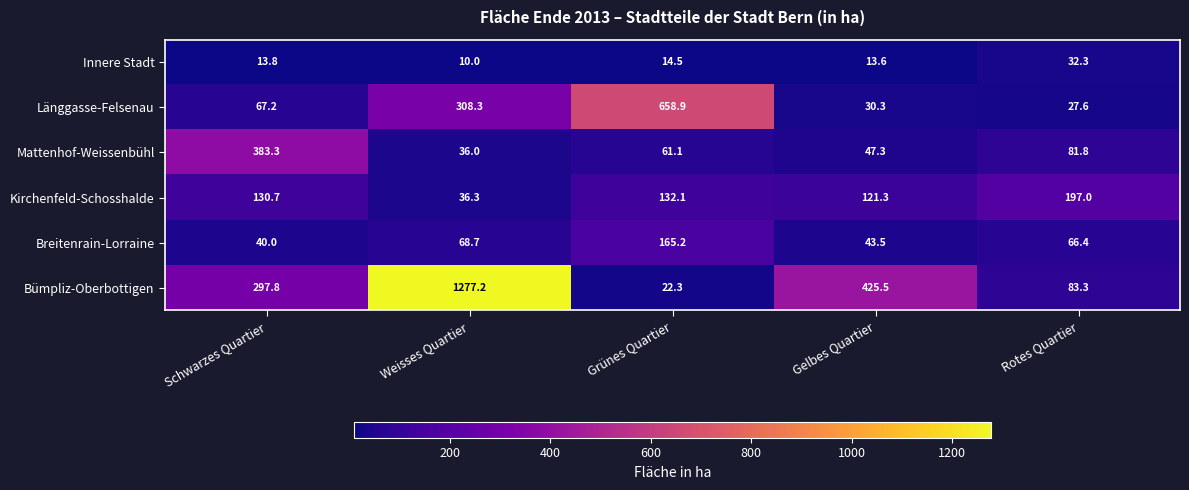

Rank the series at Weisses Quartier from lowest to highest value.

Innere Stadt, Mattenhof-Weissenbühl, Kirchenfeld-Schosshalde, Breitenrain-Lorraine, Länggasse-Felsenau, Bümpliz-Oberbottigen